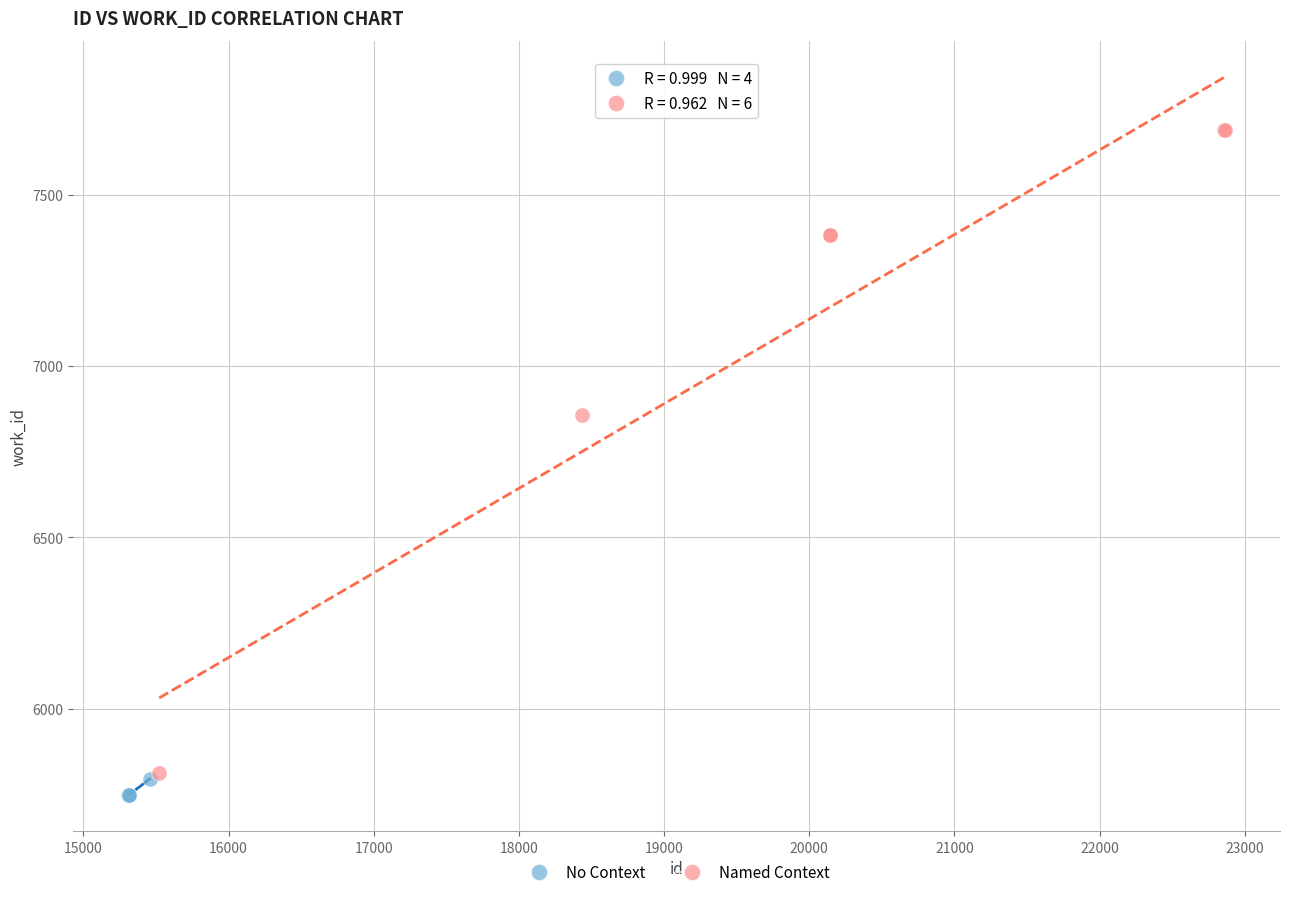

Which series contains the highest Y value?

Named Context